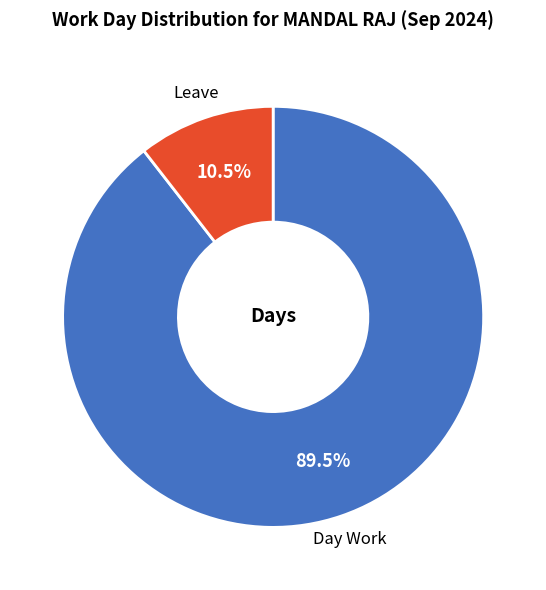

How many slices are in this pie chart?

2